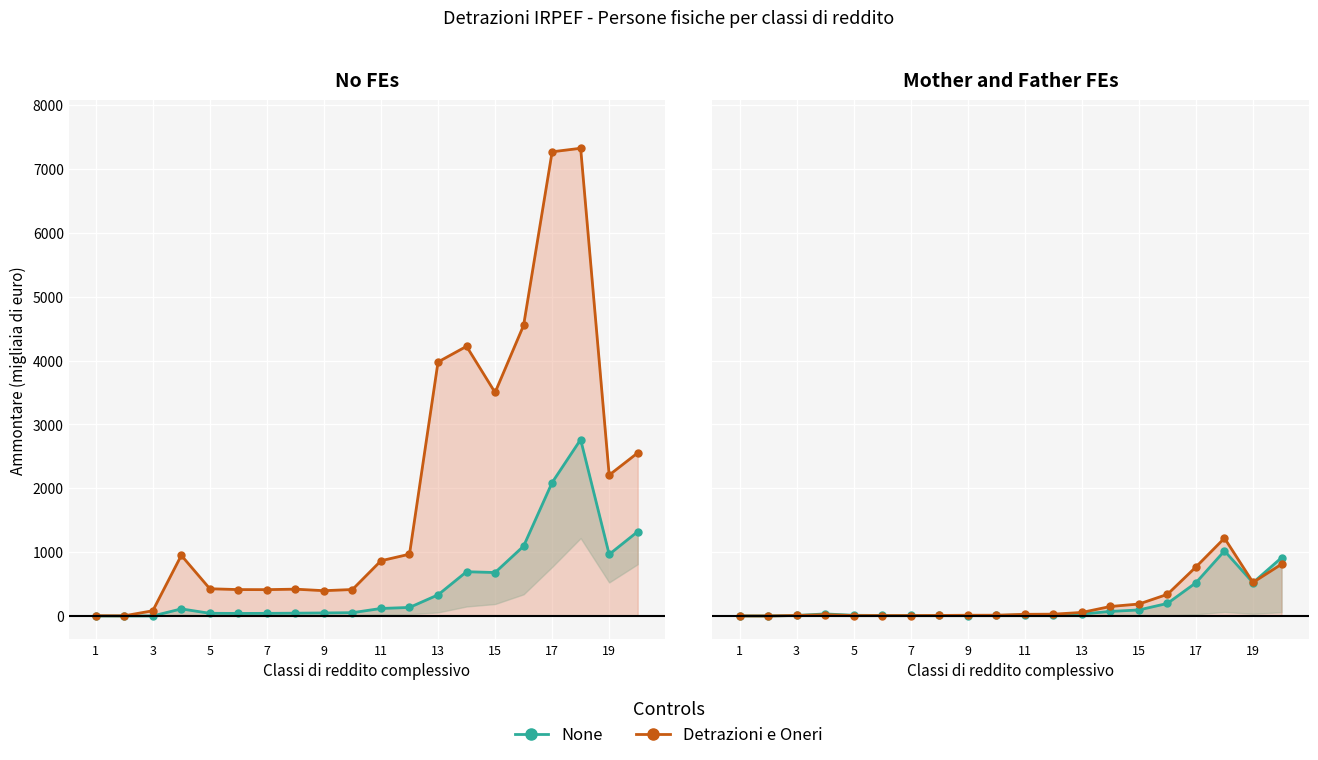

At how many categories does at least one series exceed 2908?

6